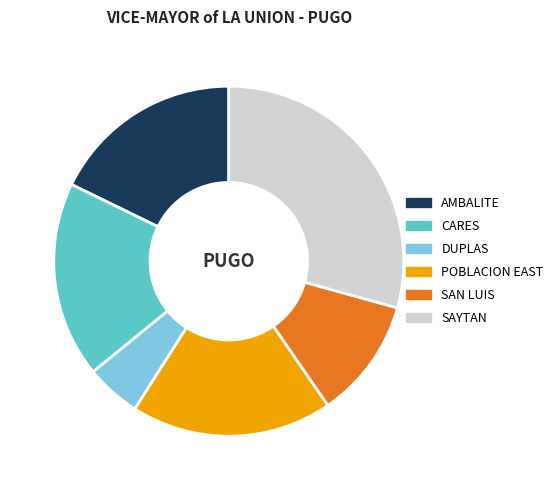

Is there any slice that represents more than half of the pie?

No